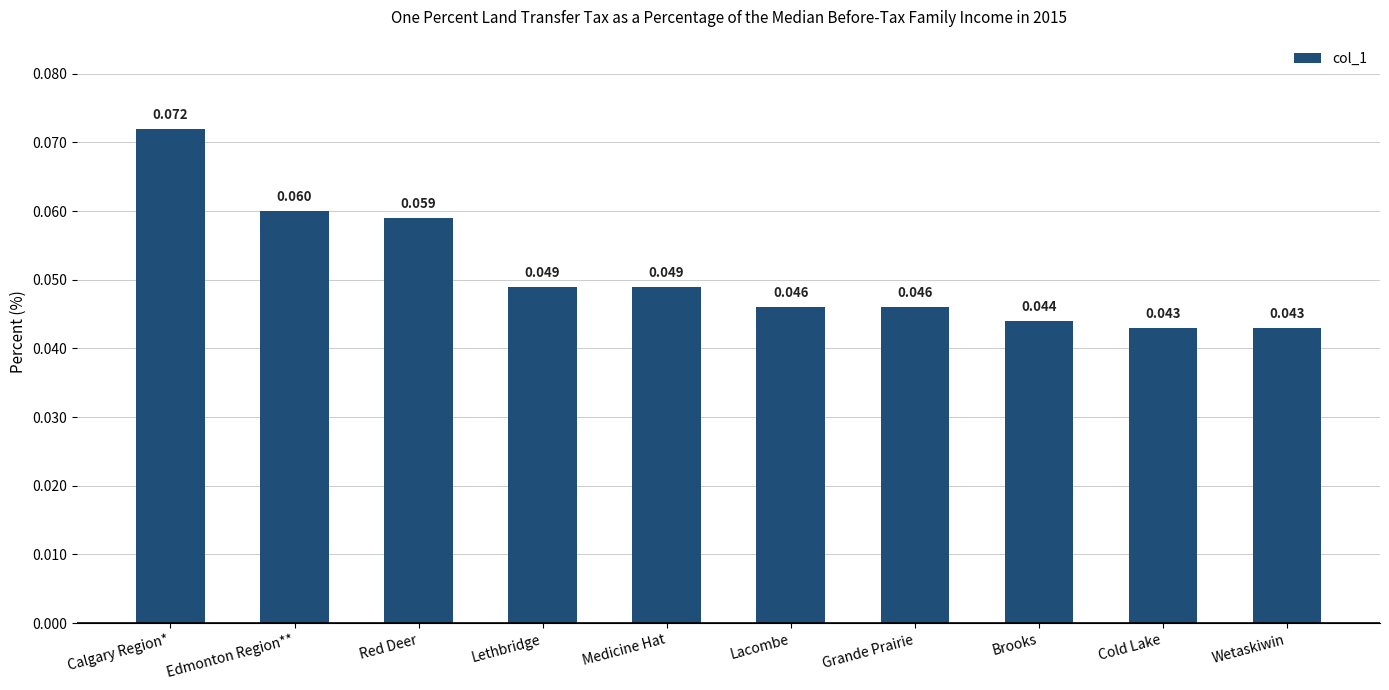

What is the label of the 8th bar from the left?

Brooks